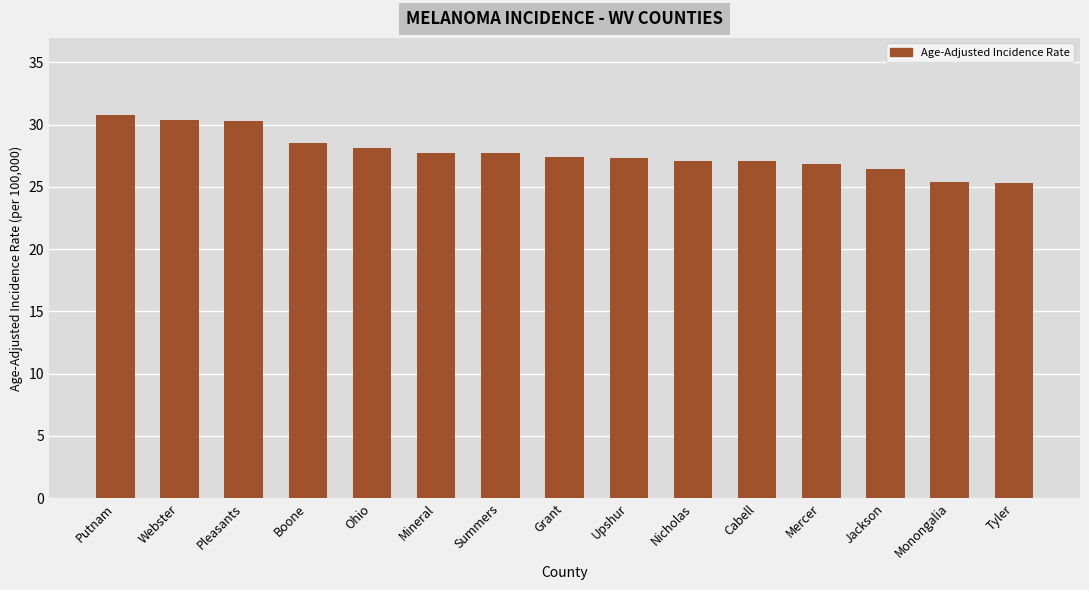

Are the bars horizontal?

No